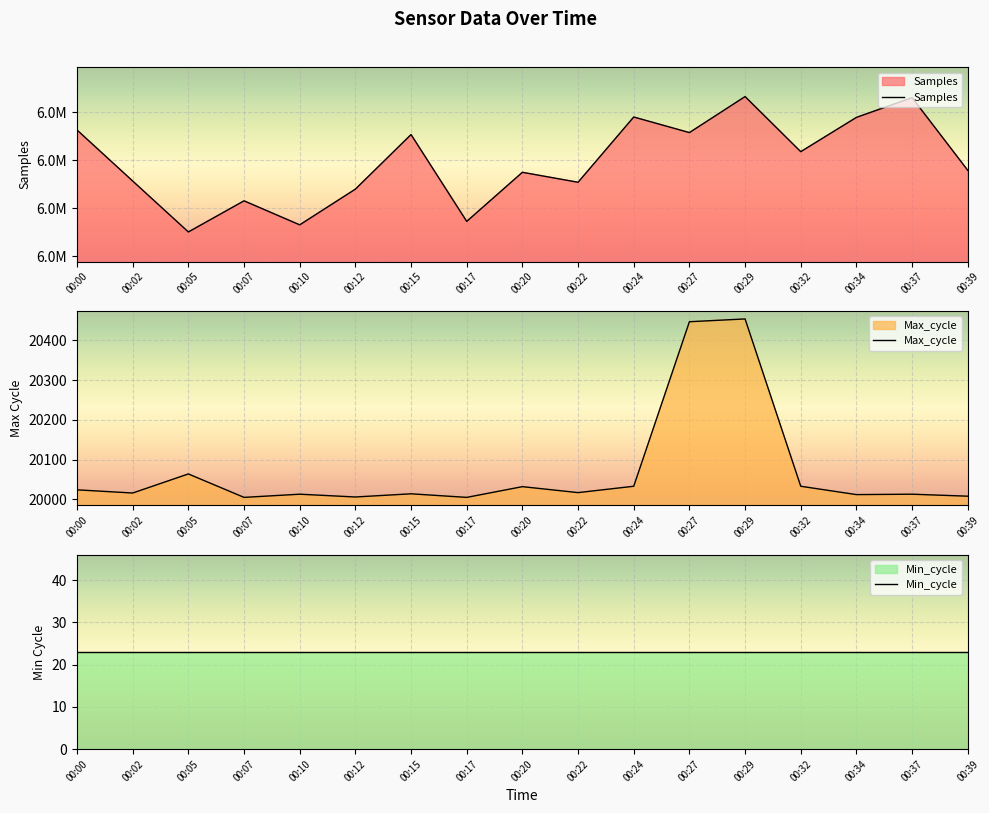

What is the value of the Max_cycle point at the 14th from the left?

20033